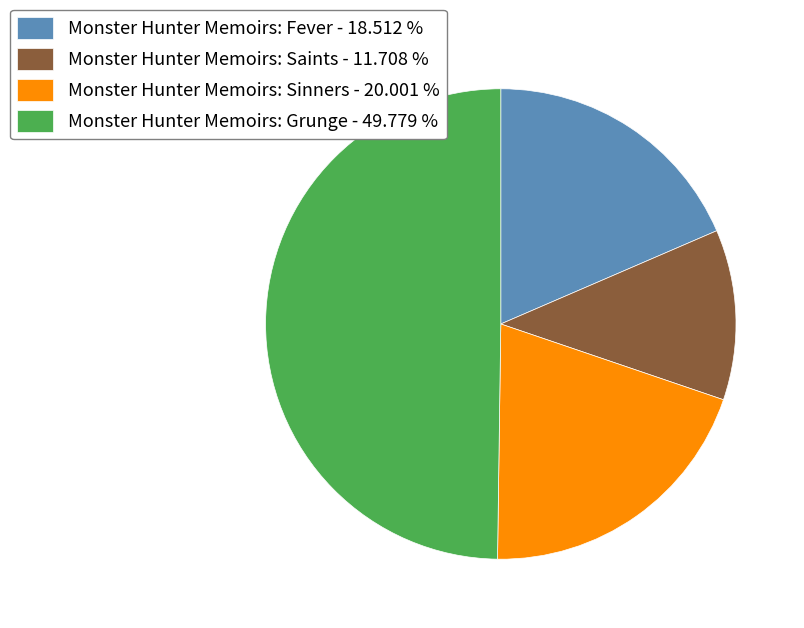

Is Monster Hunter Memoirs: Fever - 18.512 % the majority of the pie?

No